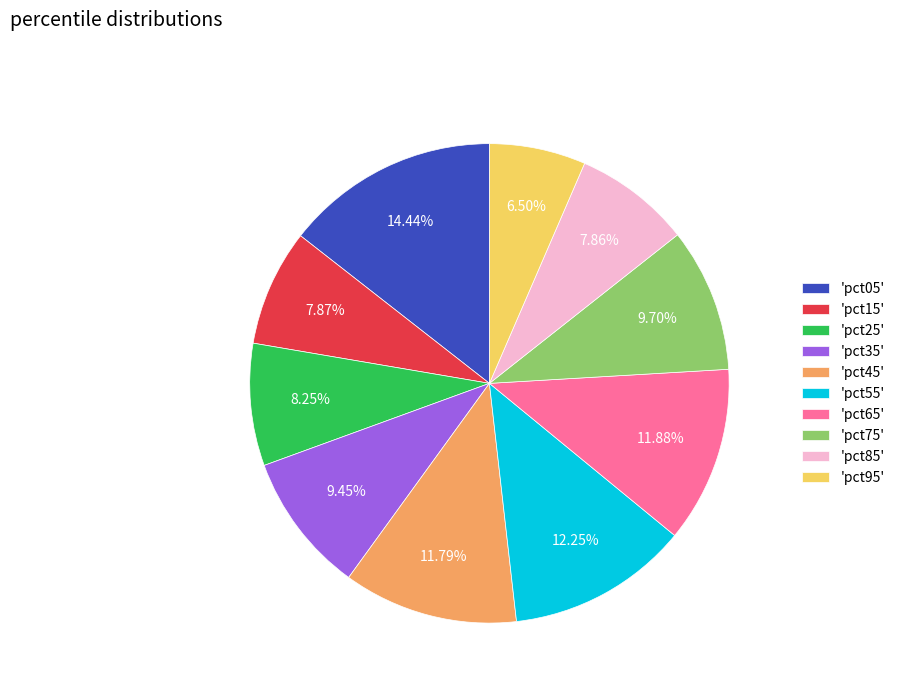

Is the sum of 'pct85' and 'pct45' greater than half?

No